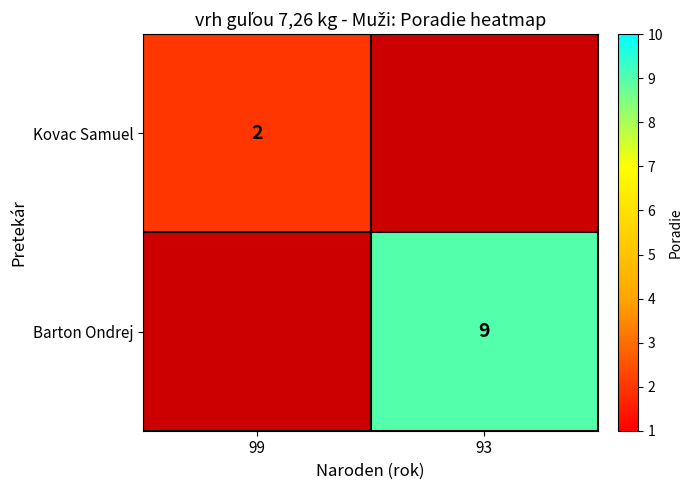

The Barton Ondrej series shows 9 at 93. True or false?

True